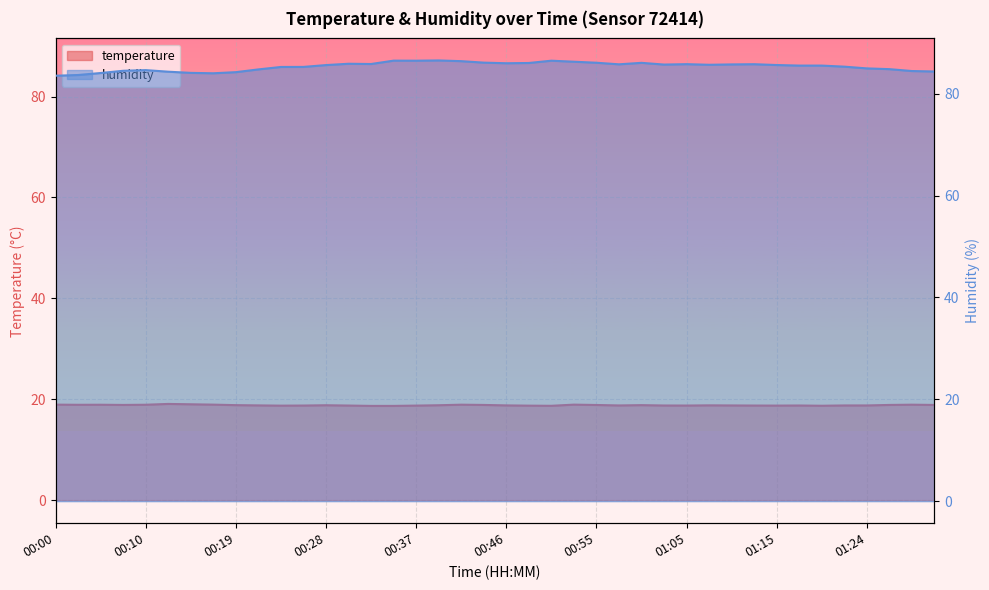

What is the difference between the maximum and minimum values in the temperature series?

0.4